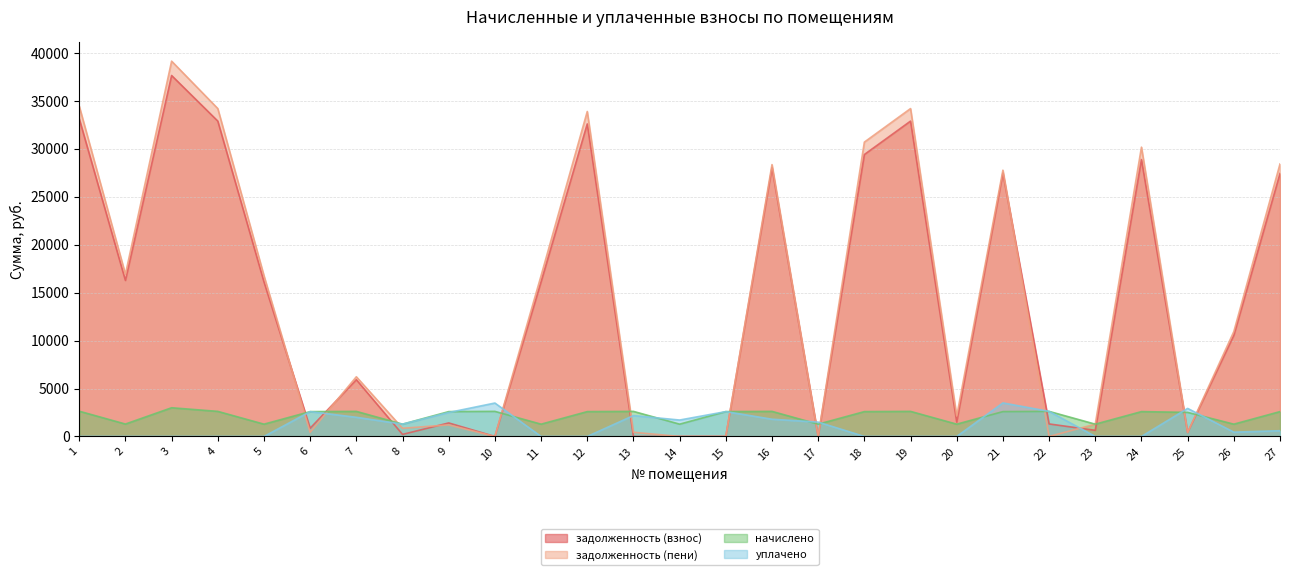

How many lines are shown in the chart?

4